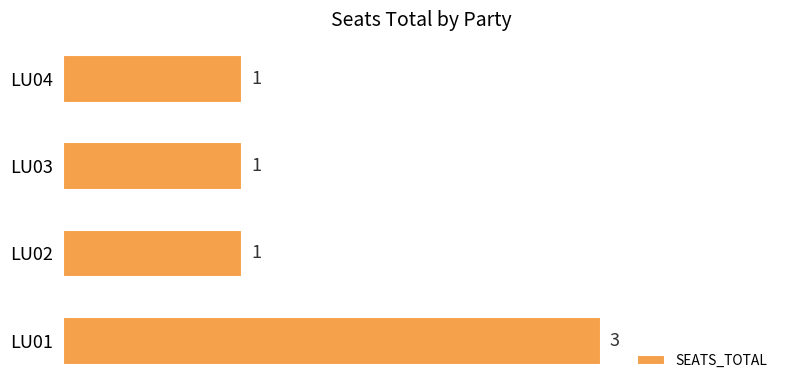

Which label corresponds to the largest value in the chart?

LU01